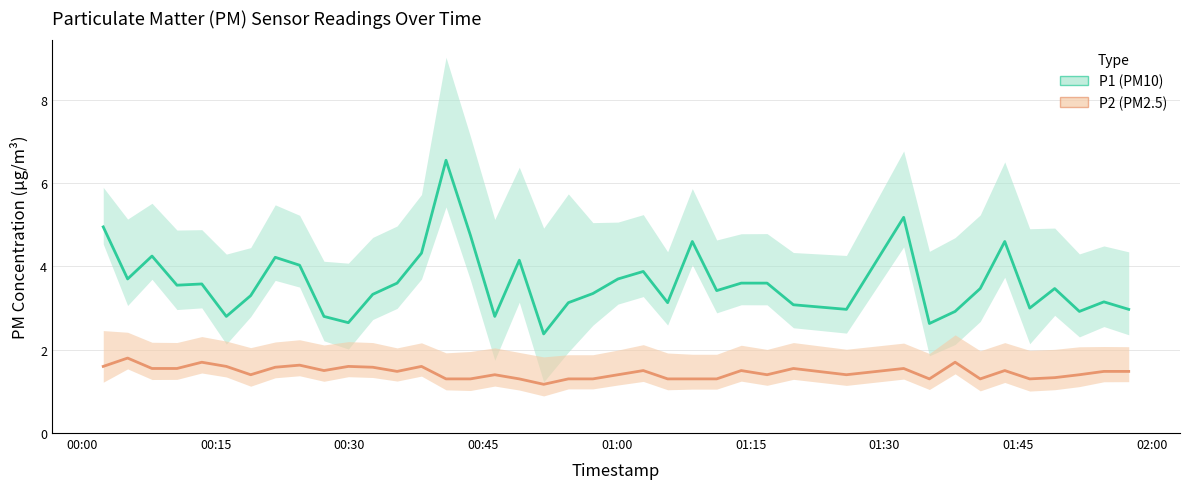

What is the highest value of the P1 series?

6.5